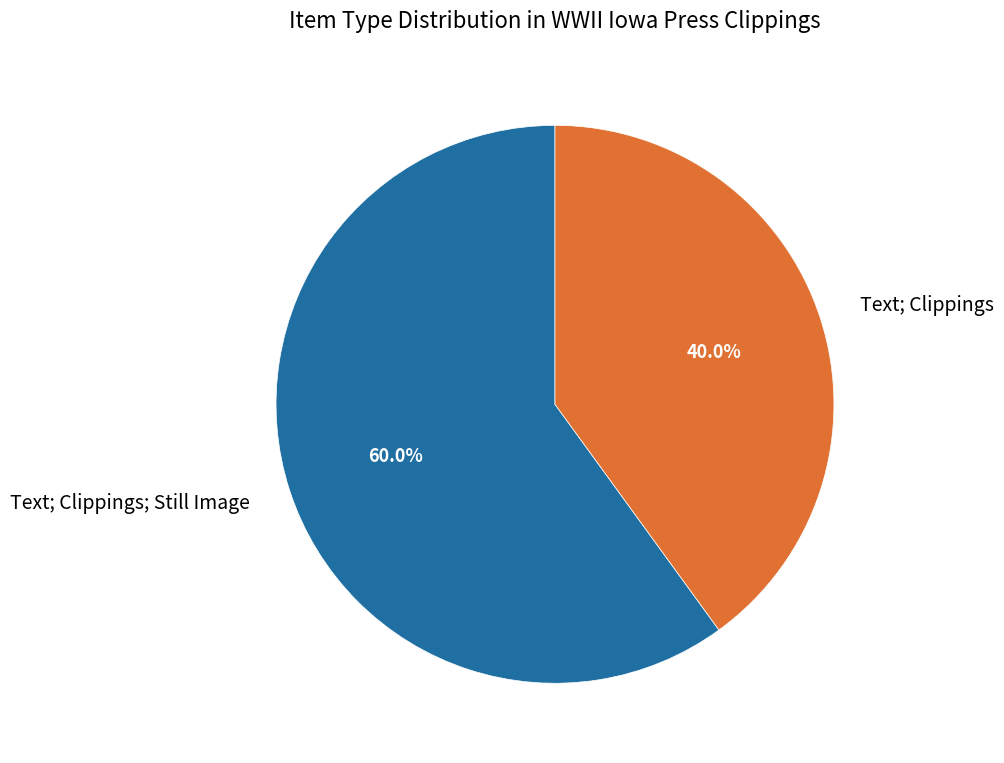

How many slices are in this pie chart?

2